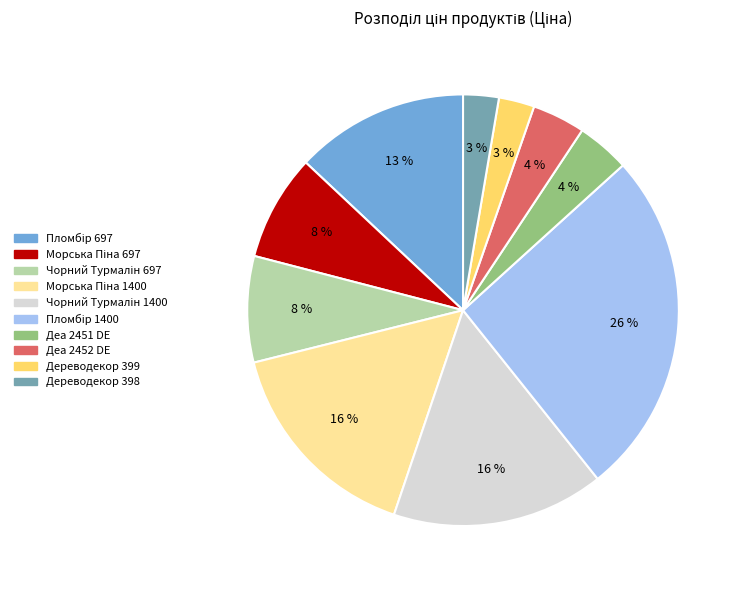

Count the number of slices in the pie.

10